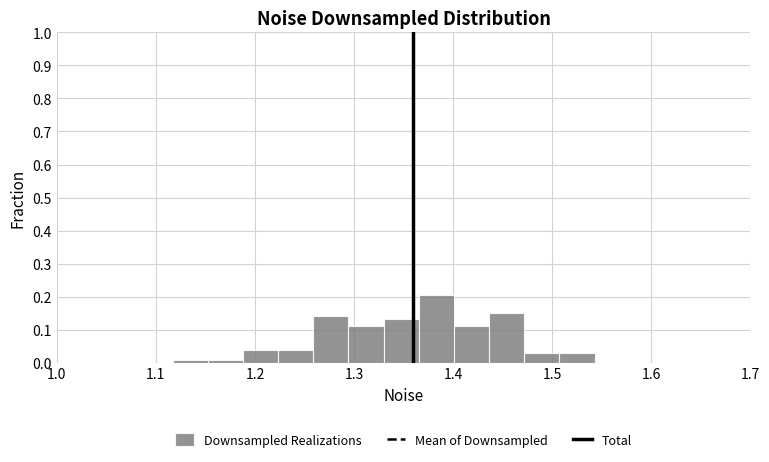

Read against the x-axis, roughly where is the centre of the tallest bar?

1.38